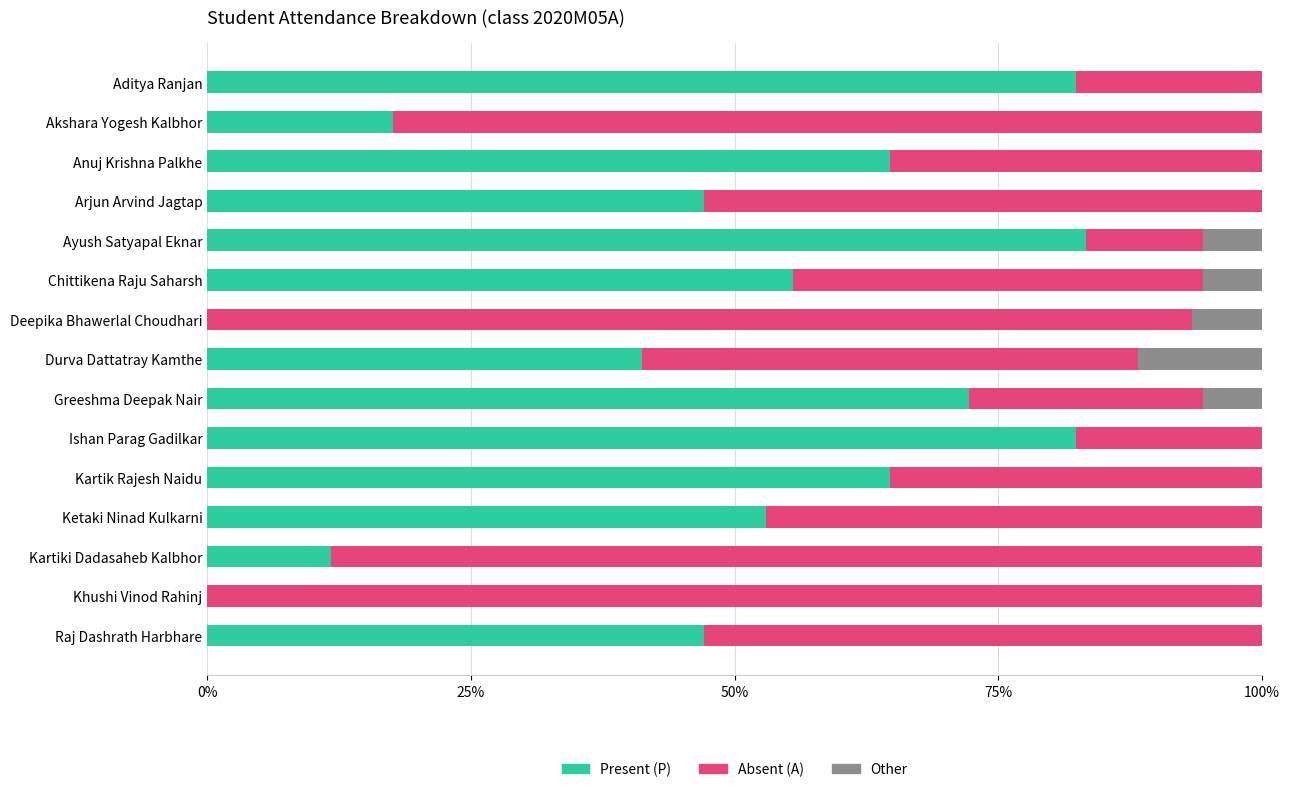

What is the difference between the maximum and minimum values in the Absent (A) series?

0.9